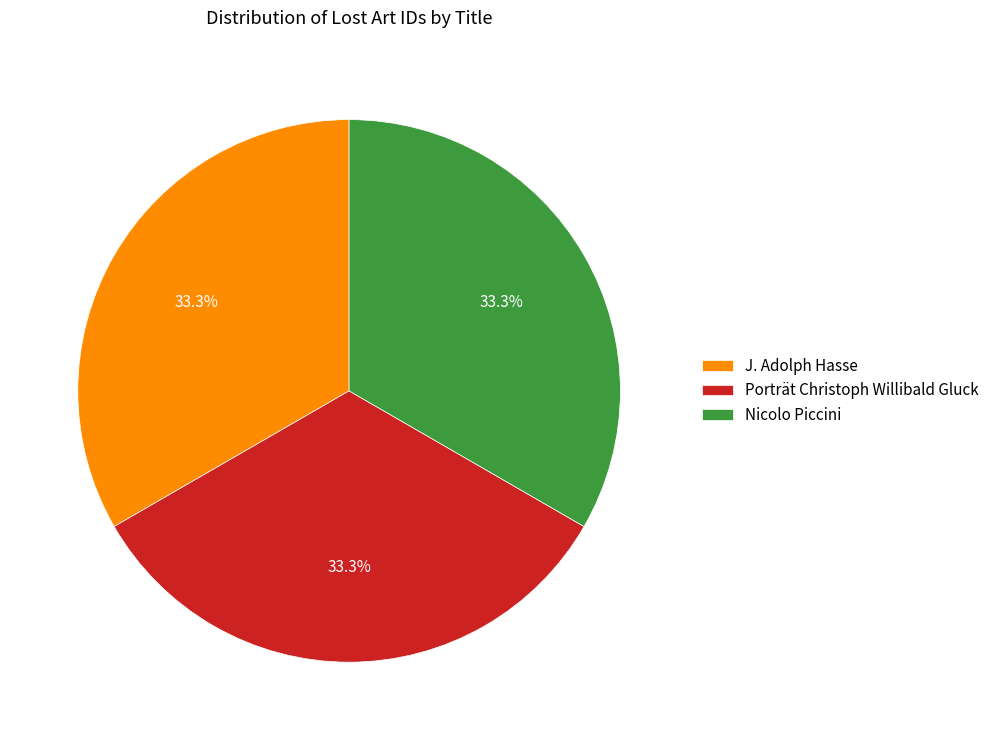

To the nearest percent, what percentage of the pie is Porträt Christoph Willibald Gluck?

33%